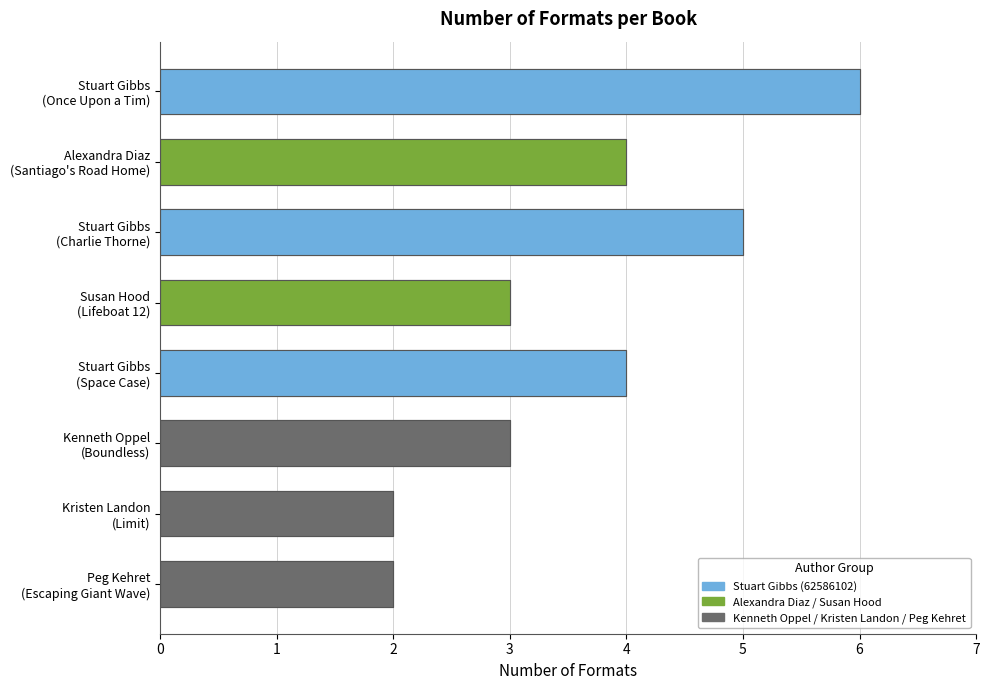

Reading left to right, list all the values displayed in this chart.

Stuart Gibbs
(Once Upon a Tim)=6	Alexandra Diaz
(Santiago's Road Home)=4	Stuart Gibbs
(Charlie Thorne)=5	Susan Hood
(Lifeboat 12)=3	Stuart Gibbs
(Space Case)=4	Kenneth Oppel
(Boundless)=3	Kristen Landon
(Limit)=2	Peg Kehret
(Escaping Giant Wave)=2